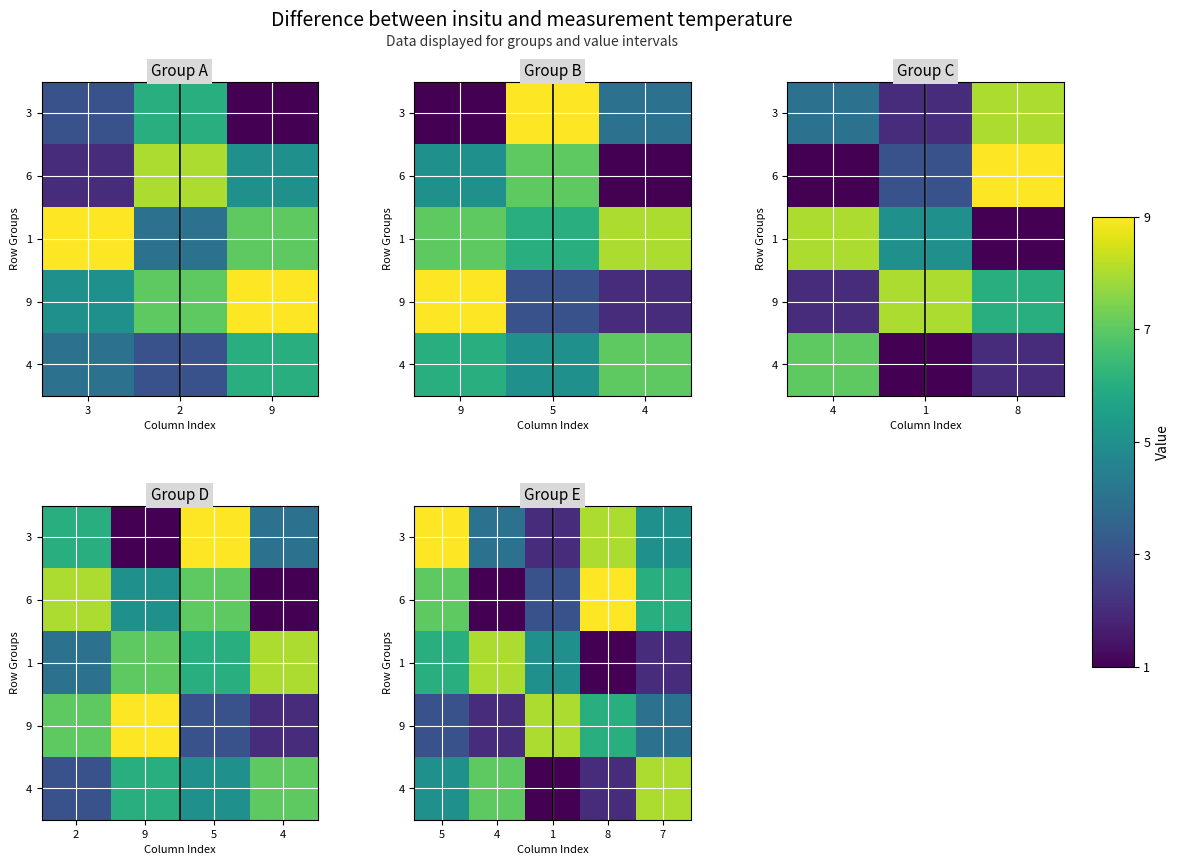

What is the sum of the 1 values at 5 and 4?

14